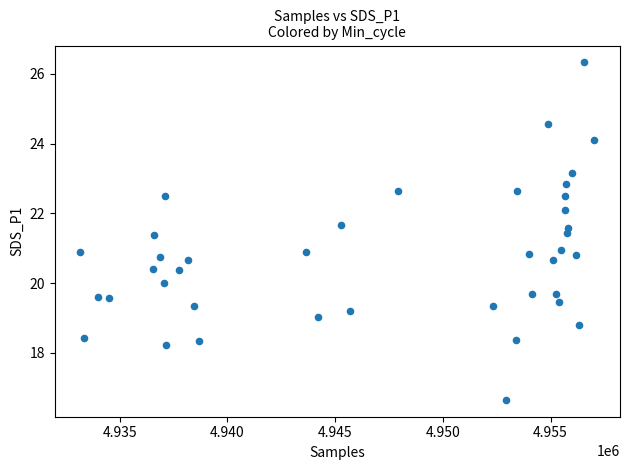

What is the range of X values (max minus min)?

23849.0